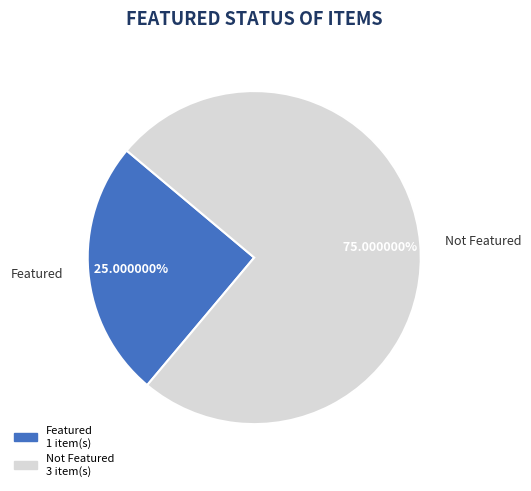

Which has a higher value, Not Featured or Featured?

Not Featured